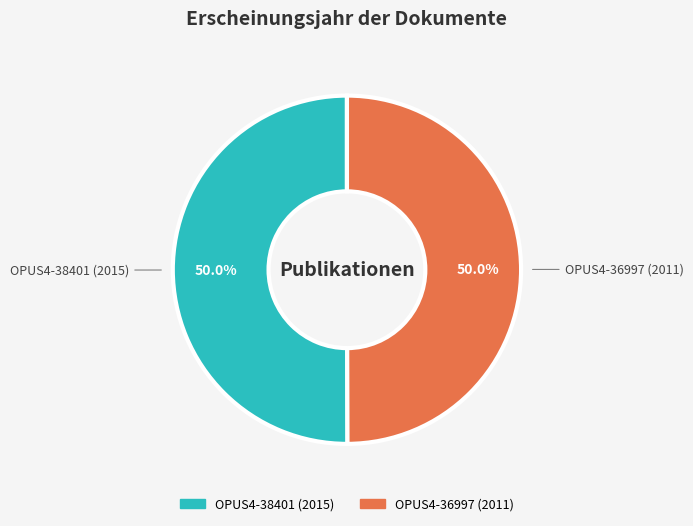

Approximately how many times larger is the value at OPUS4-38401 (2015) compared to OPUS4-36997 (2011)?

1.0